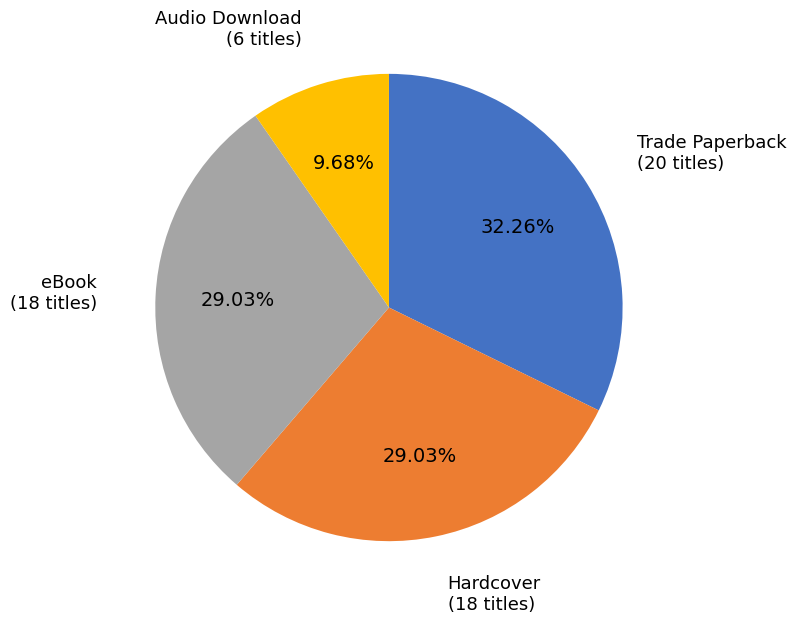

Is Hardcover the majority of the pie?

No